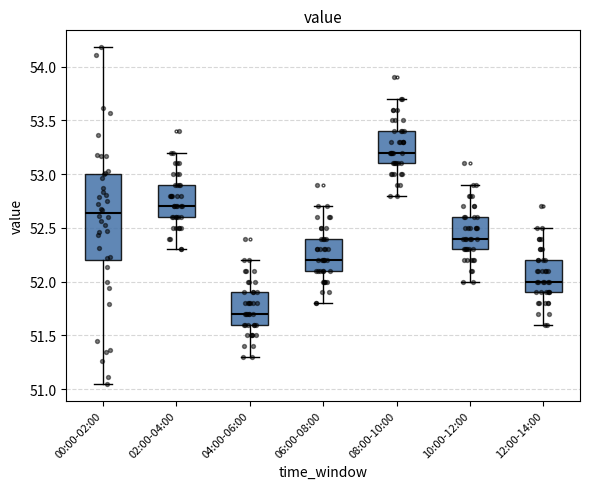

Which box is the tallest, from its lower edge to its upper edge?

00:00-02:00